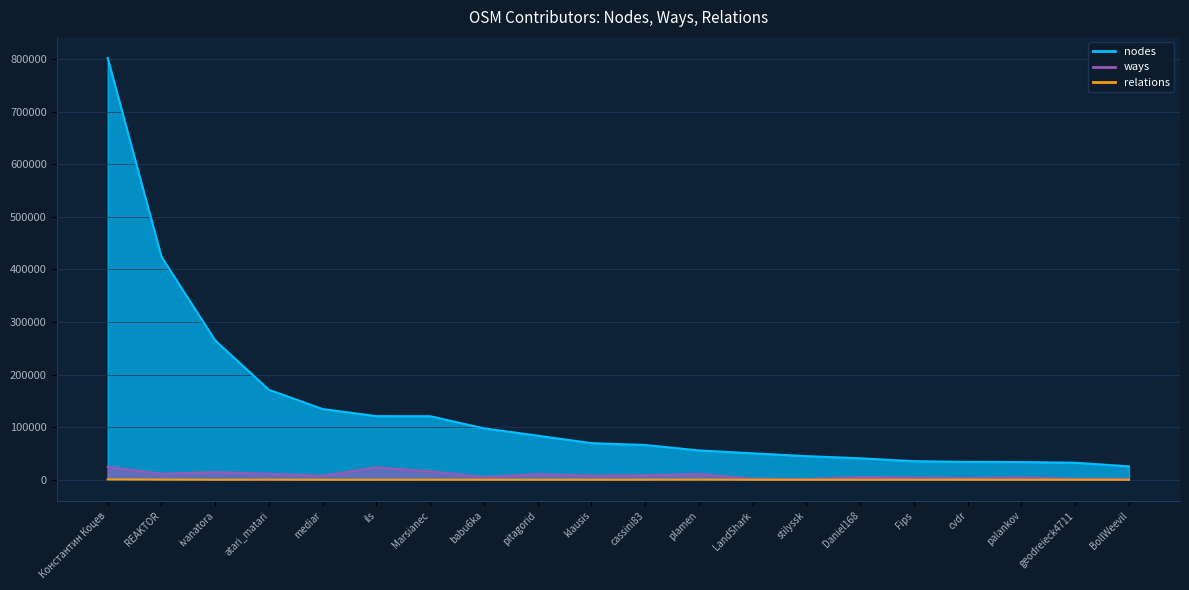

True or false: relations and nodes intersect in this chart.

False